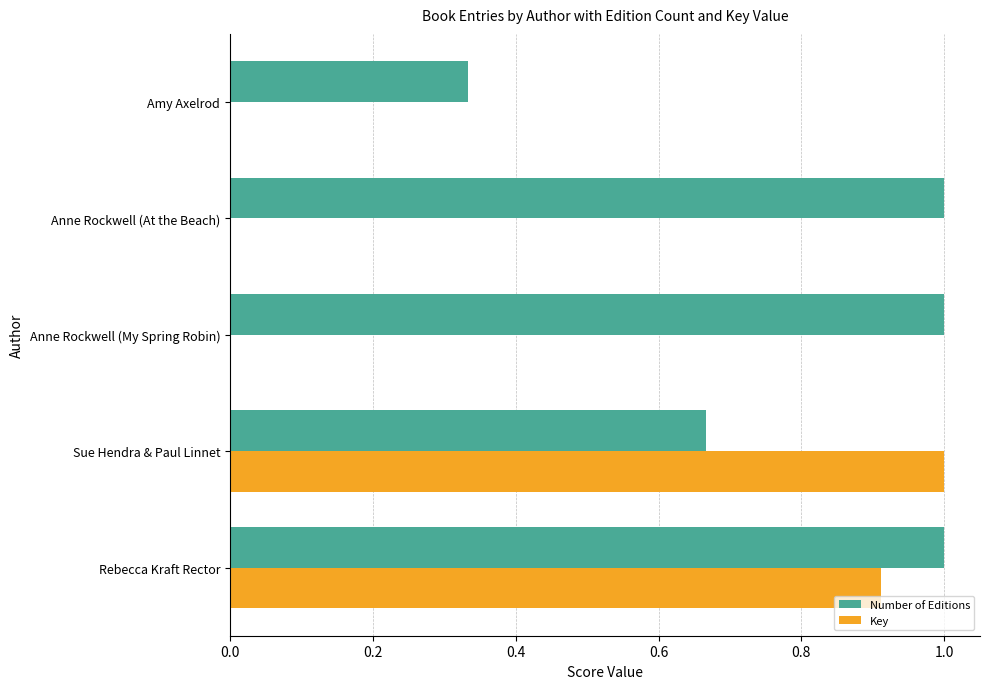

Is it true that Number of Editions equals 0.2 at Amy Axelrod?

False